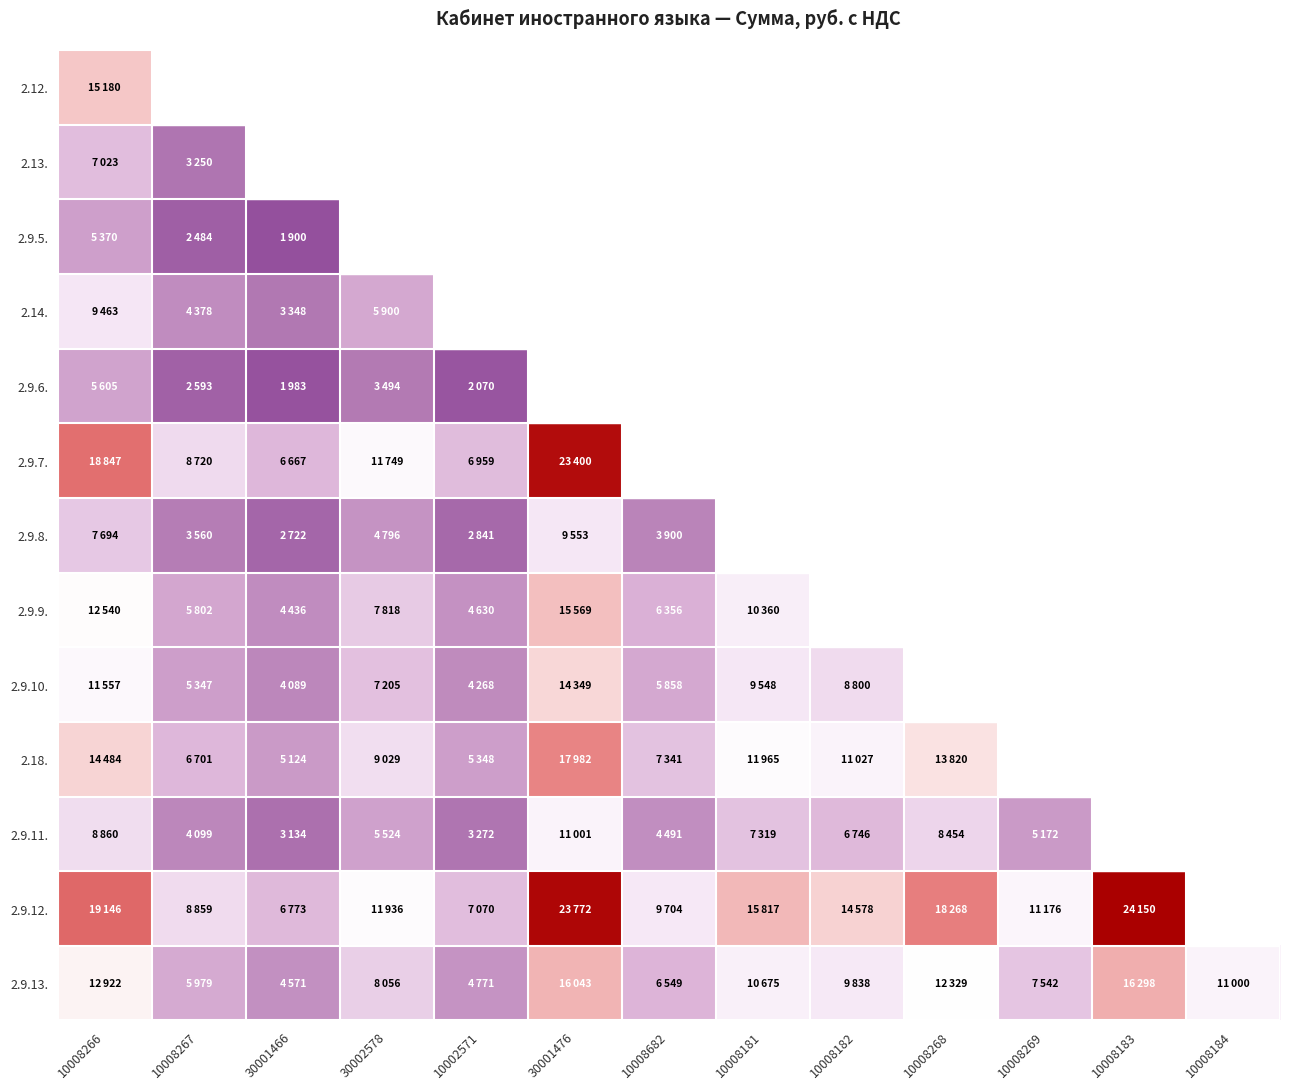

List the series in order of their peak value, highest first.

2.9.12., 2.9.7., 2.18., 2.9.13., 2.9.9., 2.12., 2.9.10., 2.9.11., 2.9.8., 2.14., 2.13., 2.9.6., 2.9.5.